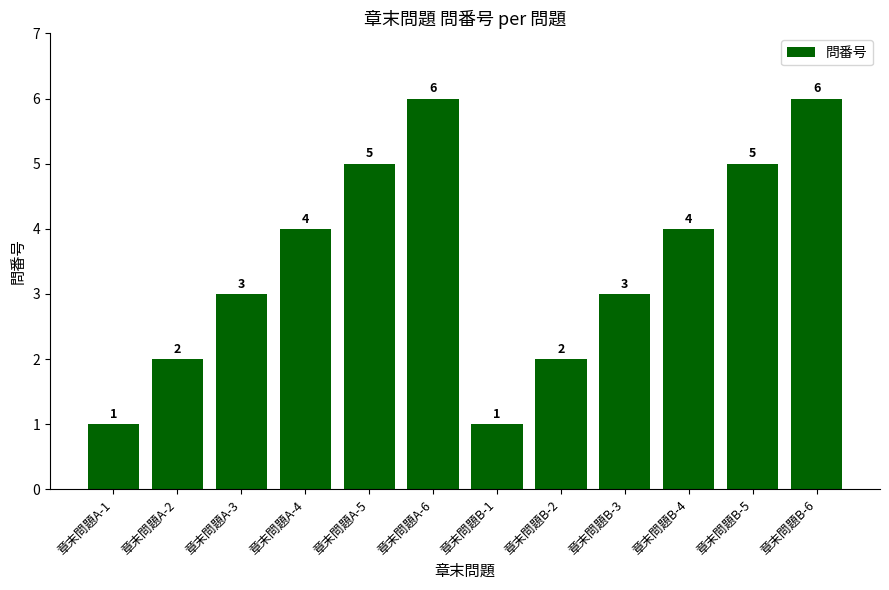

What is the difference between the second highest and minimum values?

5